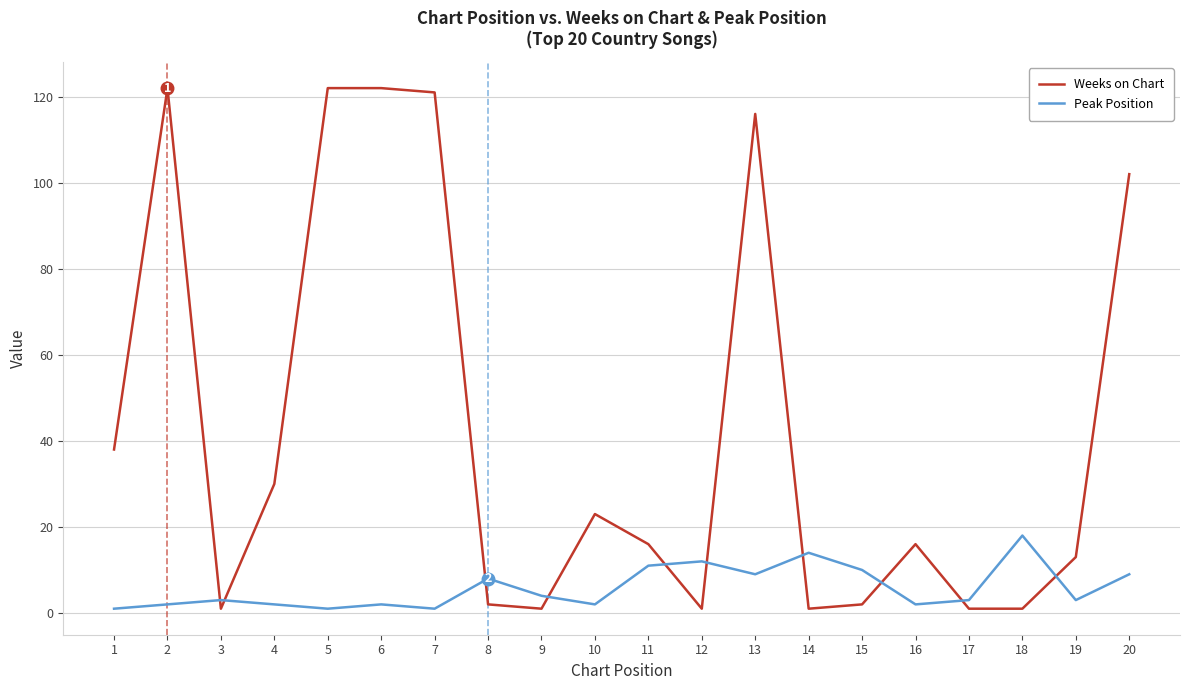

Rank the series at 3 from highest to lowest value.

Peak Position, Weeks on Chart